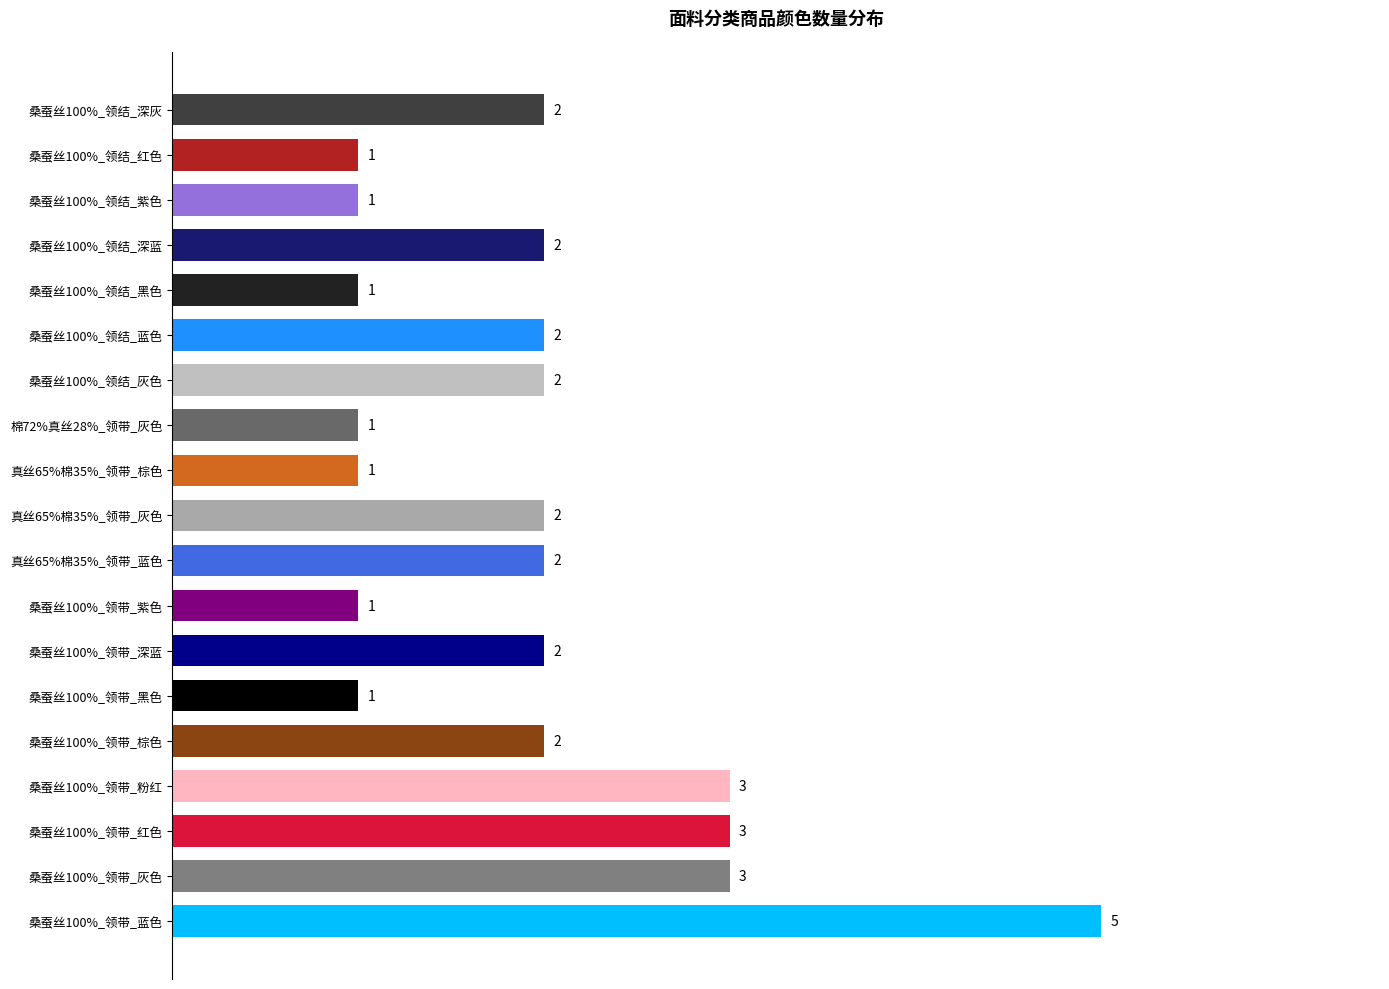

The chart shows a value of 2 at 桑蚕丝100%_领结_深蓝. True or false?

True